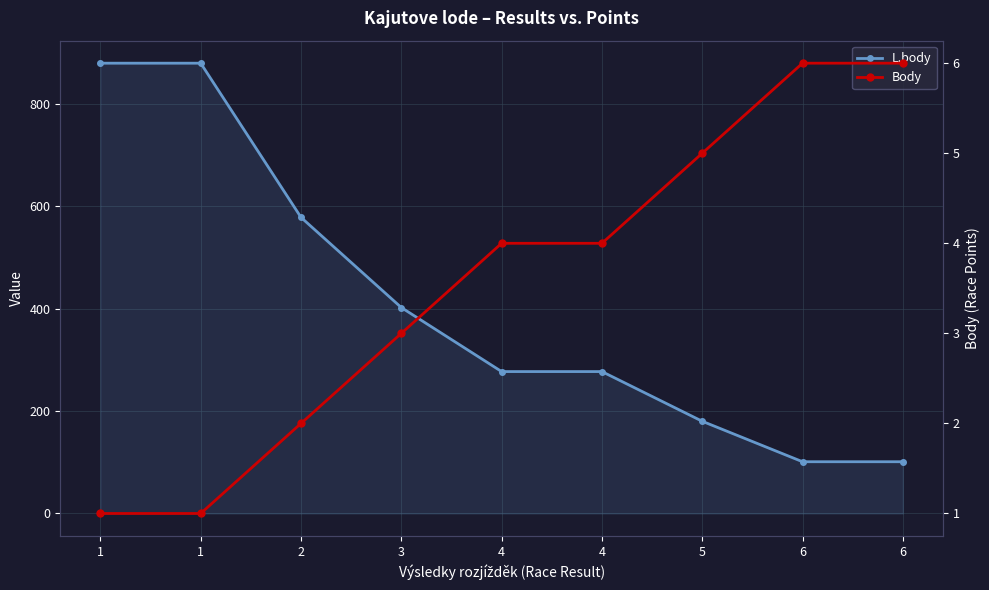

True or false: L.body and Body cross at least once.

False